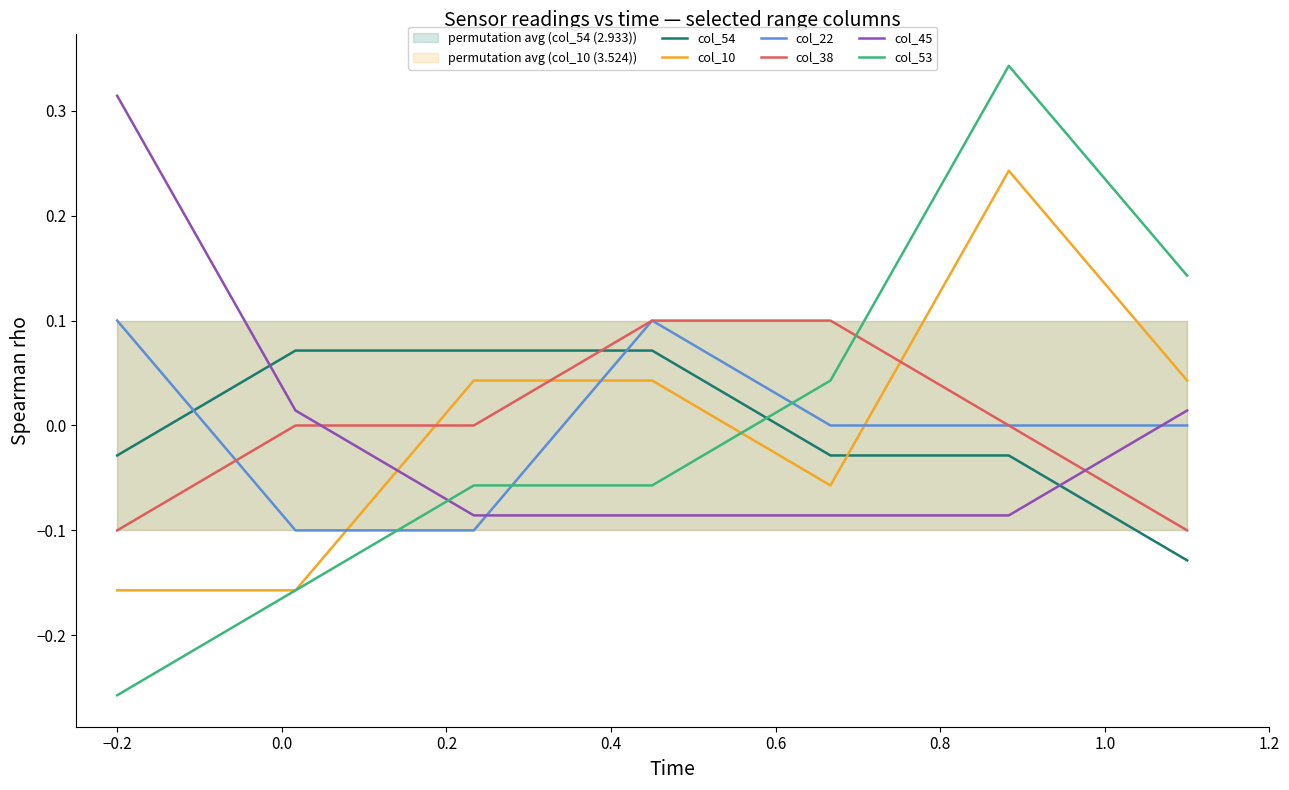

How many intersections are there between col_38 and col_10?

3